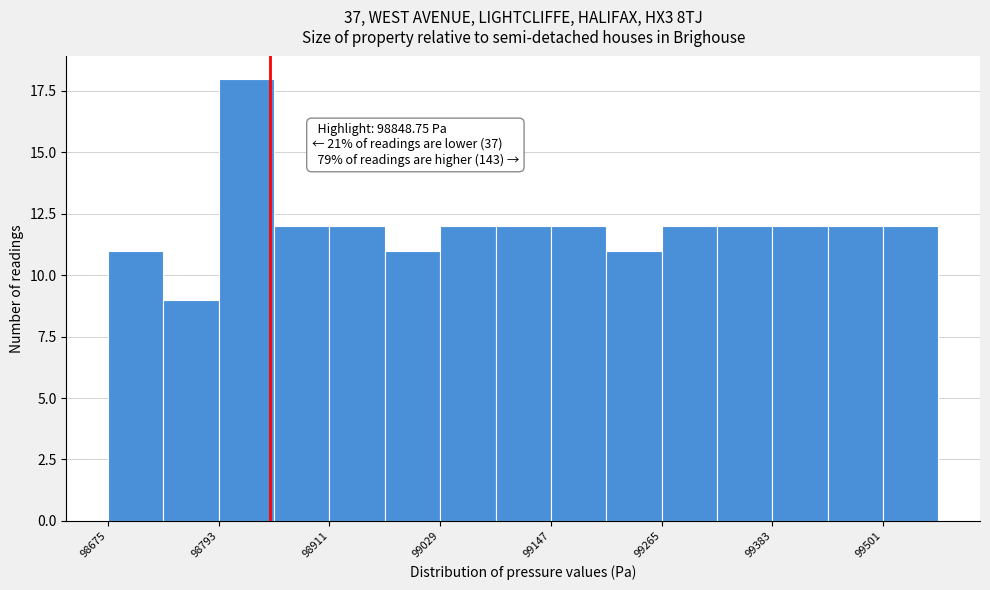

Around what value on the x-axis is the tallest bar? Give the approximate position of its centre, as read against the axis.

98820